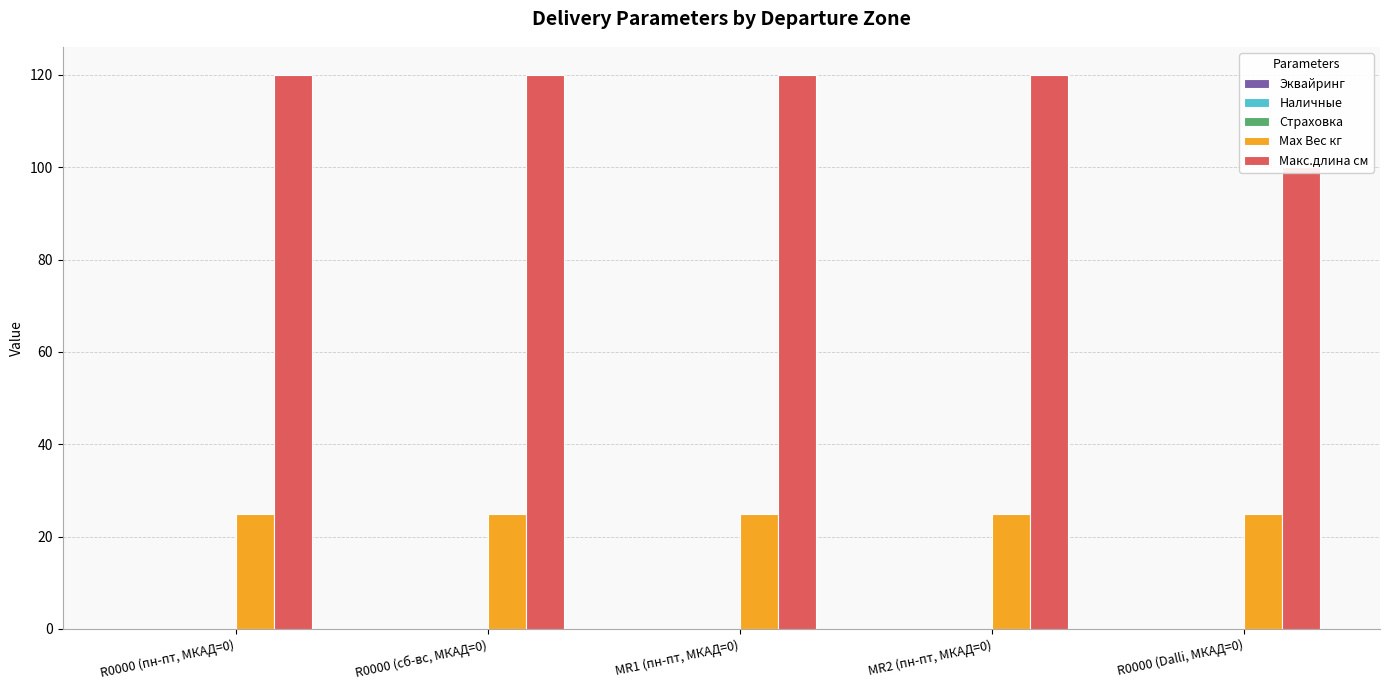

Reading left to right, what are all the values shown in this chart?

Эквайринг: R0000 (пн-пт, МКАД=0)=0.0	R0000 (сб-вс, МКАД=0)=0.0	MR1 (пн-пт, МКАД=0)=0.0	MR2 (пн-пт, МКАД=0)=0.0	R0000 (Dalli, МКАД=0)=0.0
Наличные: R0000 (пн-пт, МКАД=0)=0.0	R0000 (сб-вс, МКАД=0)=0.0	MR1 (пн-пт, МКАД=0)=0.0	MR2 (пн-пт, МКАД=0)=0.0	R0000 (Dalli, МКАД=0)=0.0
Страховка: R0000 (пн-пт, МКАД=0)=0.0	R0000 (сб-вс, МКАД=0)=0.0	MR1 (пн-пт, МКАД=0)=0.0	MR2 (пн-пт, МКАД=0)=0.0	R0000 (Dalli, МКАД=0)=0.0
Max Вес кг: R0000 (пн-пт, МКАД=0)=25.0	R0000 (сб-вс, МКАД=0)=25.0	MR1 (пн-пт, МКАД=0)=25.0	MR2 (пн-пт, МКАД=0)=25.0	R0000 (Dalli, МКАД=0)=25.0
Макс.длина см: R0000 (пн-пт, МКАД=0)=120.0	R0000 (сб-вс, МКАД=0)=120.0	MR1 (пн-пт, МКАД=0)=120.0	MR2 (пн-пт, МКАД=0)=120.0	R0000 (Dalli, МКАД=0)=100.0